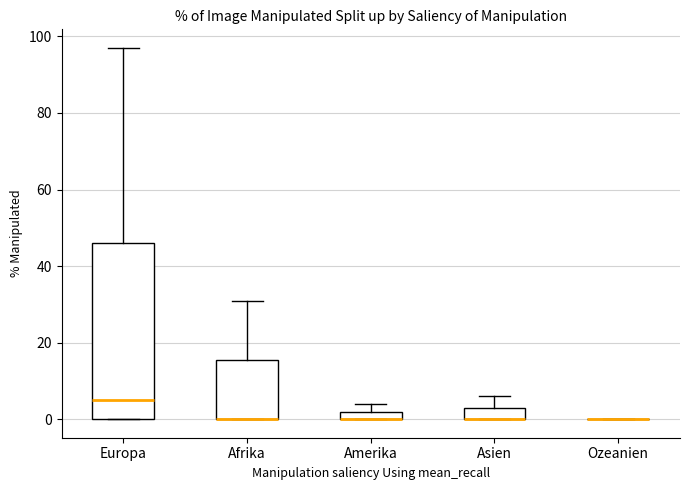

Comparing the boxes themselves (not the whiskers), which one is the tallest?

Europa